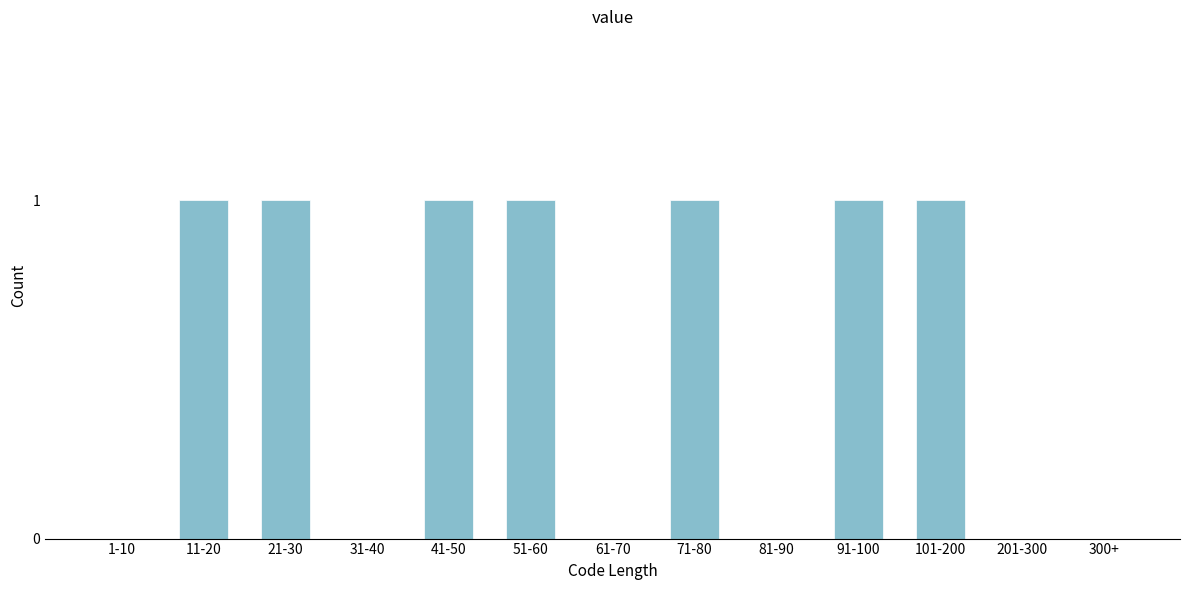

Reading left to right, extract all data points from this chart.

1-10=0	11-20=1	21-30=1	31-40=0	41-50=1	51-60=1	61-70=0	71-80=1	81-90=0	91-100=1	101-200=1	201-300=0	300+=0